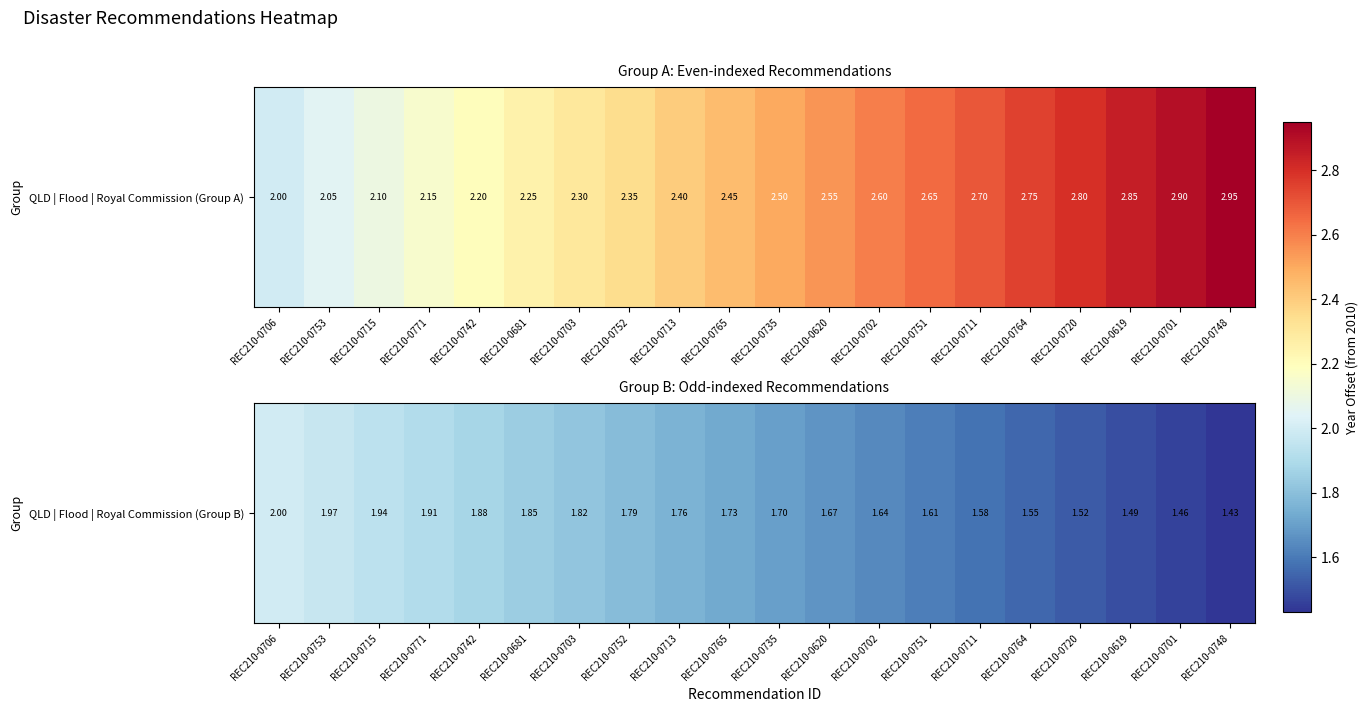

Approximately how many times larger is the value at REC210-0764 compared to REC210-0771?

0.8